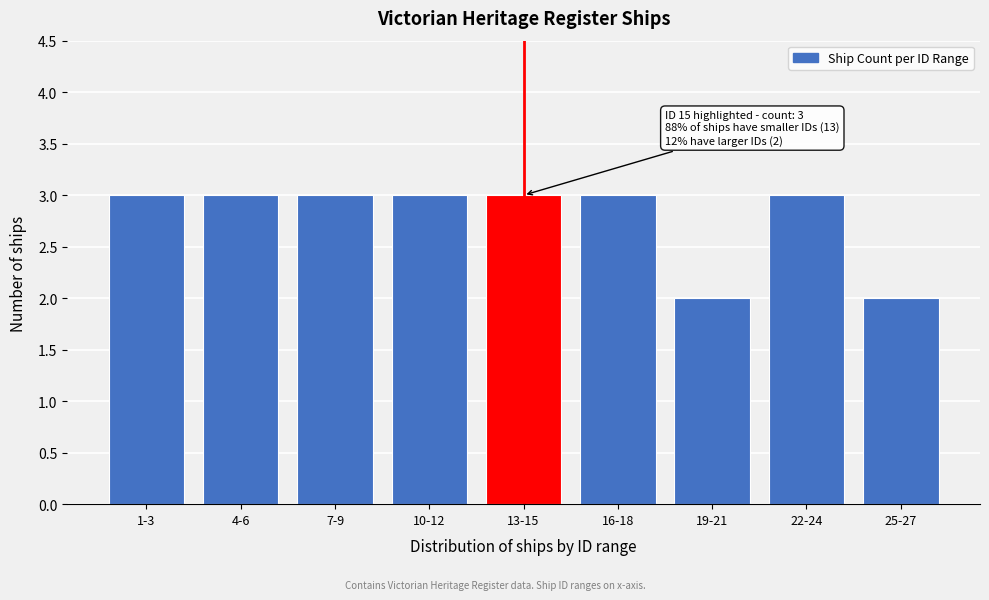

Reading left to right, extract all data points from this chart.

1-3=3	4-6=3	7-9=3	10-12=3	13-15=3	16-18=3	19-21=2	22-24=3	25-27=2